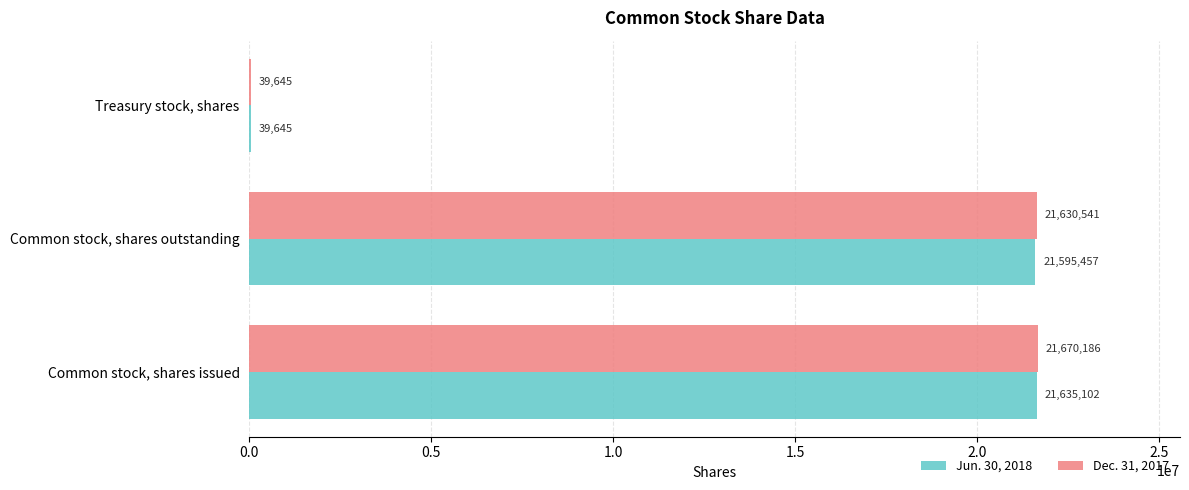

The Dec. 31, 2017 series shows 36301385 at Common stock, shares issued. True or false?

False